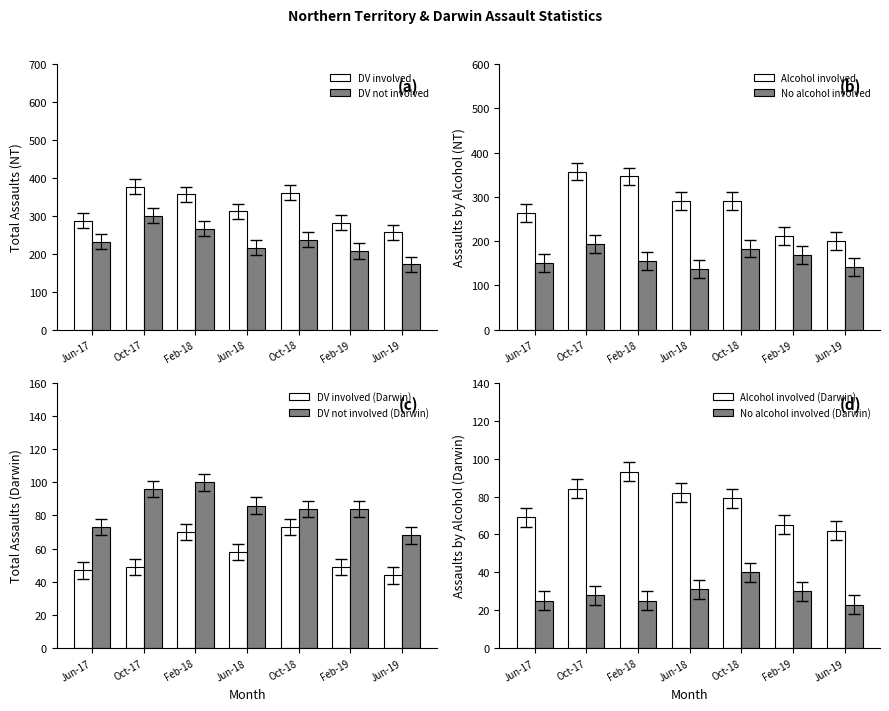

Is it true that DV not involved equals 237 at Oct-18?

True